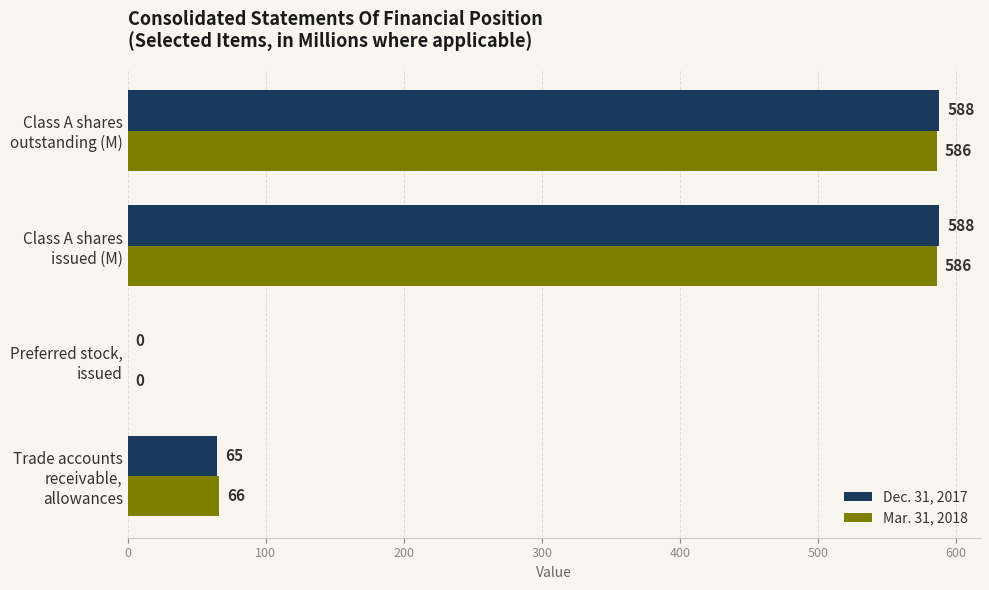

Which series has the largest range (max minus min)?

Dec. 31, 2017